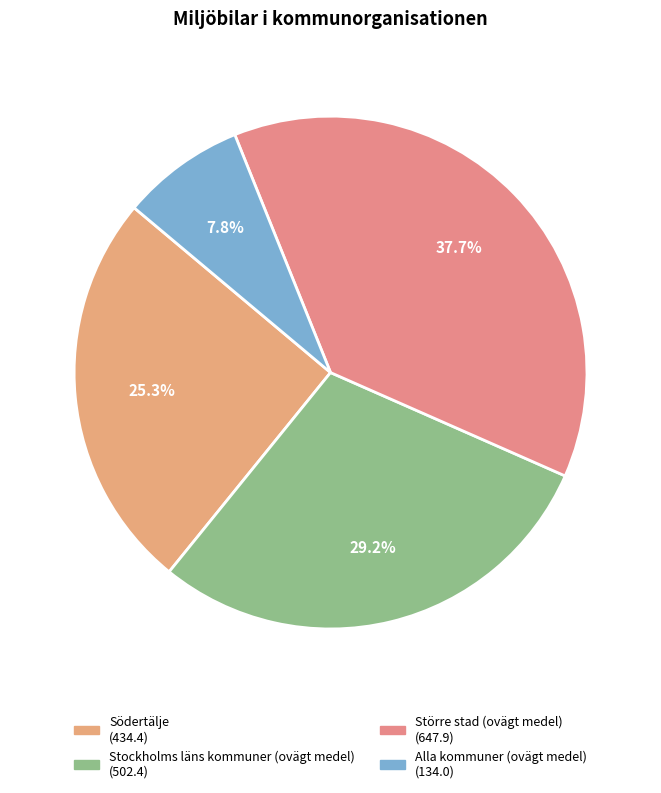

How many slices are in this pie chart?

4